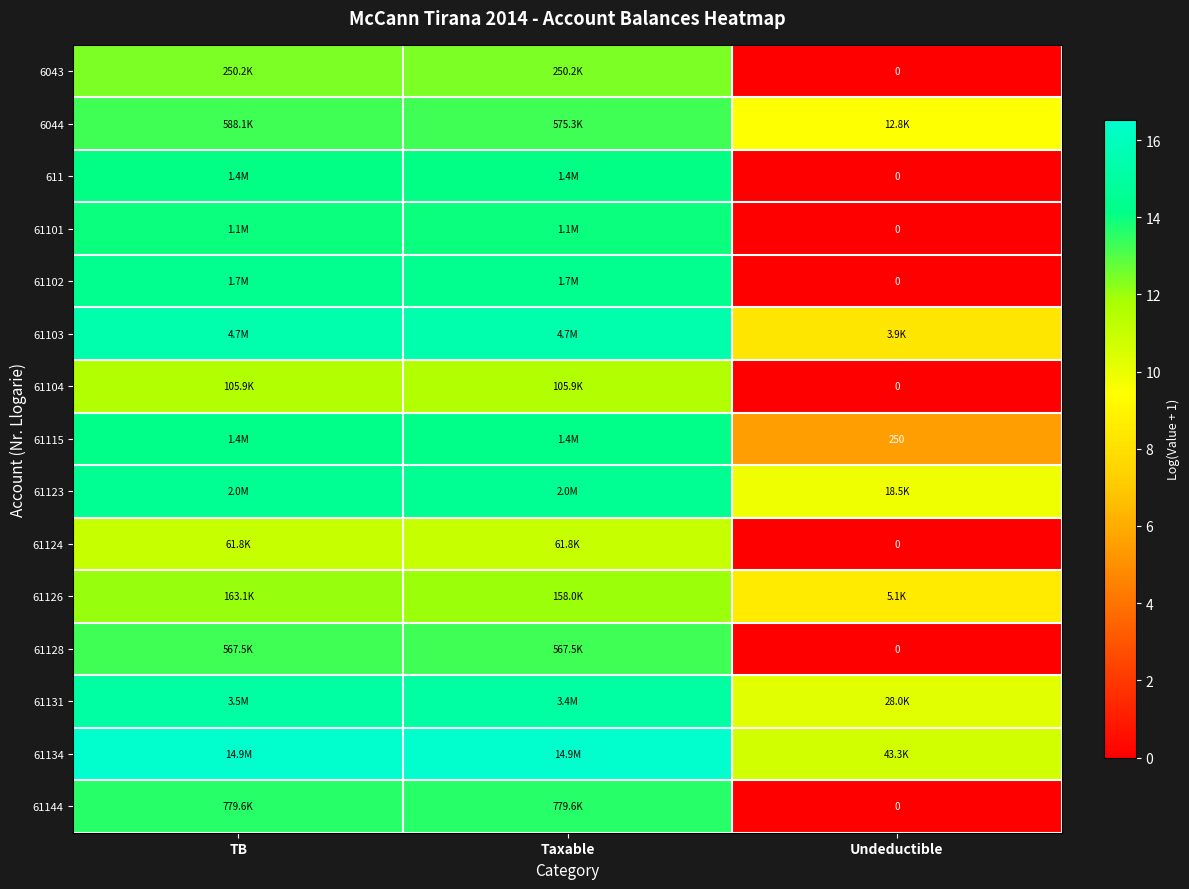

Is the value of 6043 at Undeductible greater than the value of 61115 at Undeductible?

No